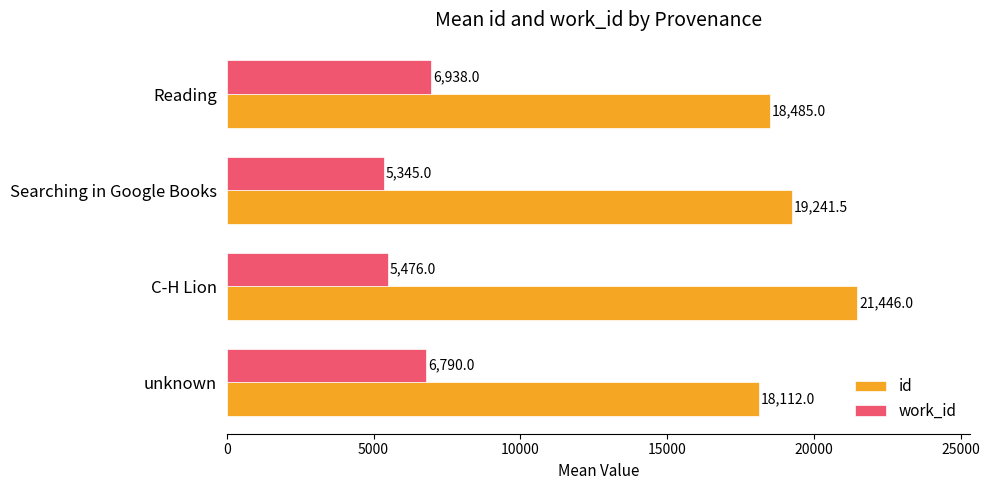

At which label is id closest to 19779?

Searching in Google Books